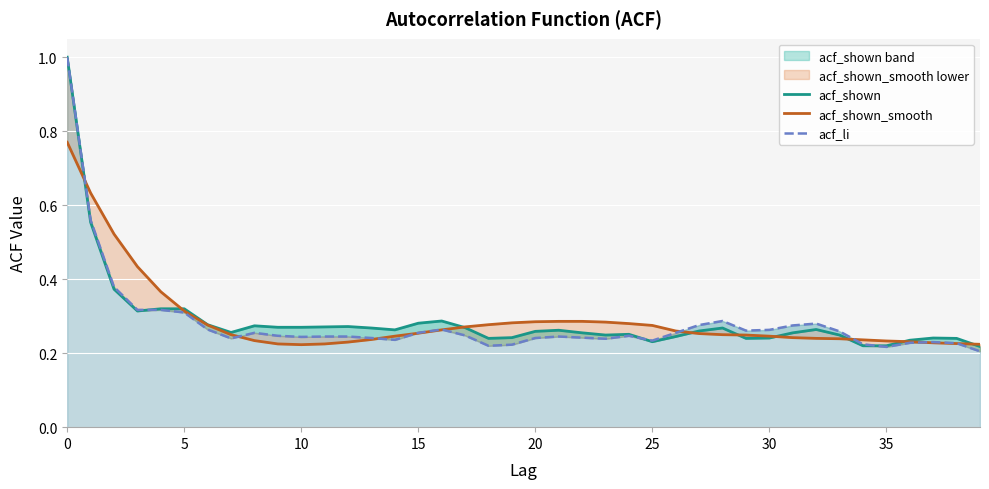

Reading right to left, extract all data points from this chart.

acf_shown: 0.2	0.2	0.2	0.2	0.2	0.2	0.2	0.3	0.3	0.2	0.2	0.3	0.3	0.2	0.2	0.3	0.2	0.3	0.3	0.3	0.2	0.2	0.3	0.3	0.3	0.3	0.3	0.3	0.3	0.3	0.3	0.3	0.3	0.3	0.3	0.3	0.3	0.4	0.6	1.0
acf_shown_smooth: 0.2	0.2	0.2	0.2	0.2	0.2	0.2	0.2	0.2	0.2	0.2	0.2	0.3	0.3	0.3	0.3	0.3	0.3	0.3	0.3	0.3	0.3	0.3	0.3	0.3	0.2	0.2	0.2	0.2	0.2	0.2	0.2	0.2	0.3	0.3	0.4	0.4	0.5	0.6	0.8
acf_li: 0.2	0.2	0.2	0.2	0.2	0.2	0.3	0.3	0.3	0.3	0.3	0.3	0.3	0.3	0.2	0.2	0.2	0.2	0.2	0.2	0.2	0.2	0.2	0.3	0.3	0.2	0.2	0.2	0.2	0.2	0.2	0.3	0.2	0.3	0.3	0.3	0.3	0.4	0.6	1.0